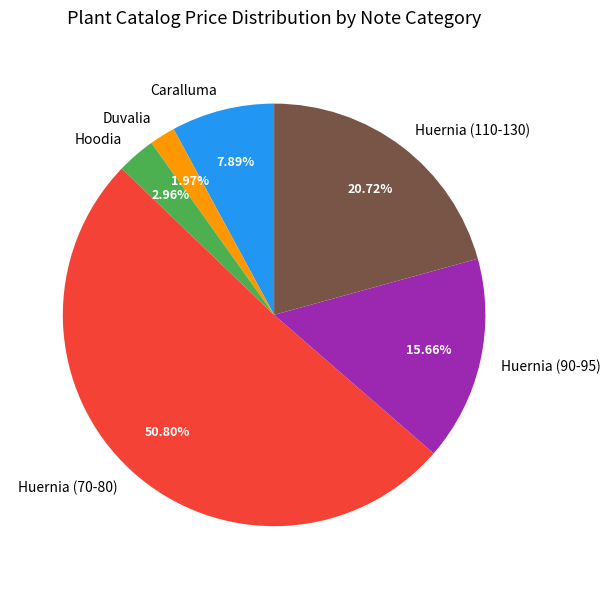

Is there a majority slice in this chart?

Yes